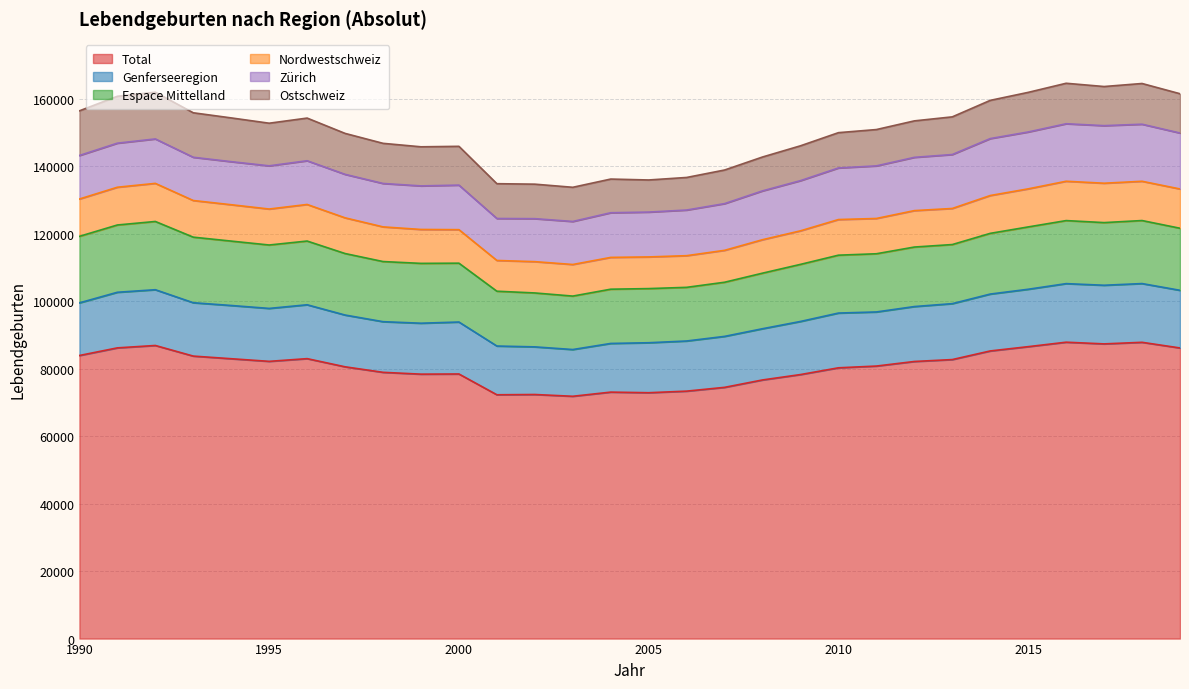

List the labels in order of Genferseeregion value, largest first.

2018, 2017, 2016, 2019, 2015, 2014, 2013, 1992, 1991, 2012, 2010, 2011, 1996, 1993, 1994, 2009, 1995, 1990, 2000, 1997, 2008, 2007, 1999, 1998, 2006, 2005, 2001, 2004, 2002, 2003